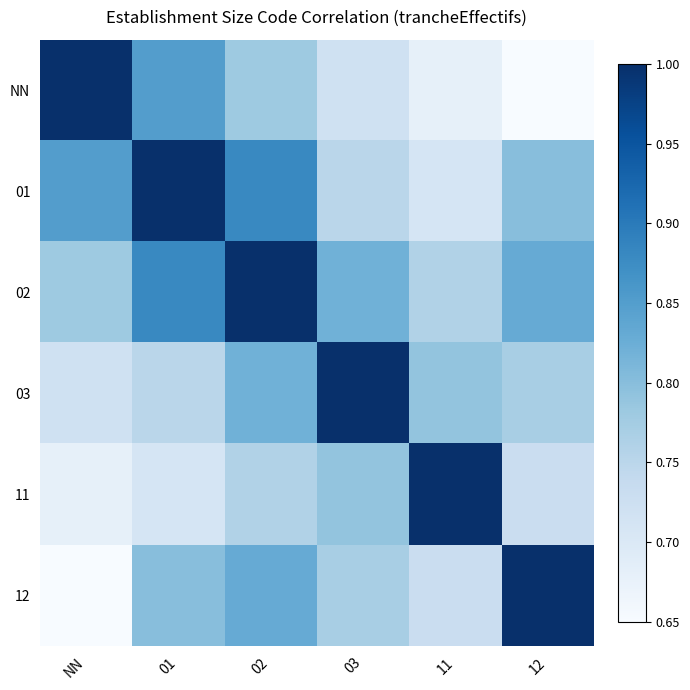

Which series has the largest range (max minus min)?

NN